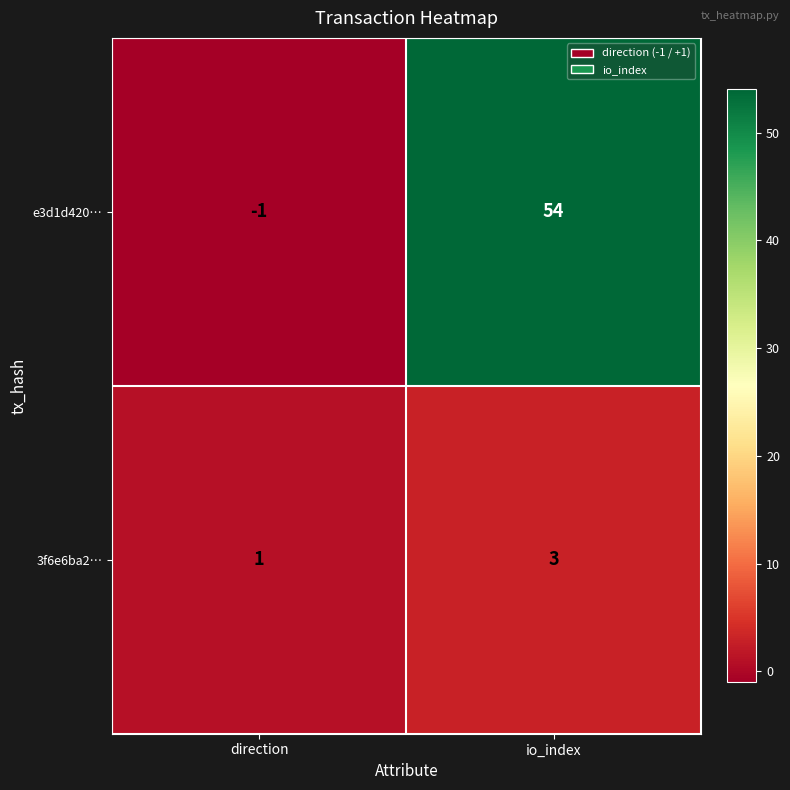

Reading left to right, list all the values displayed in this chart.

e3d1d420…: -1	54
3f6e6ba2…: 1	3